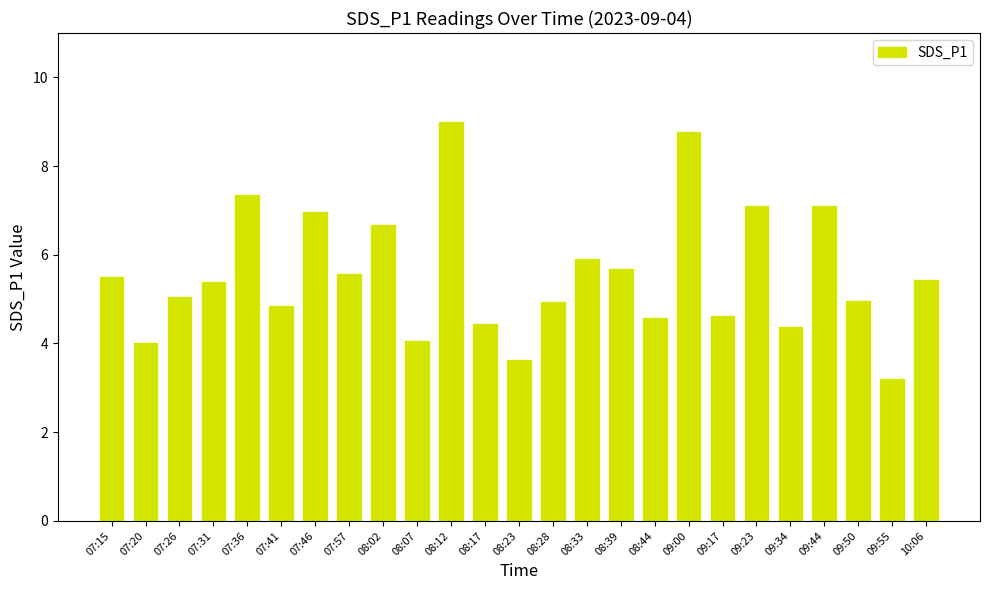

Approximately how many times larger is the value at 07:26 compared to 09:23?

0.7